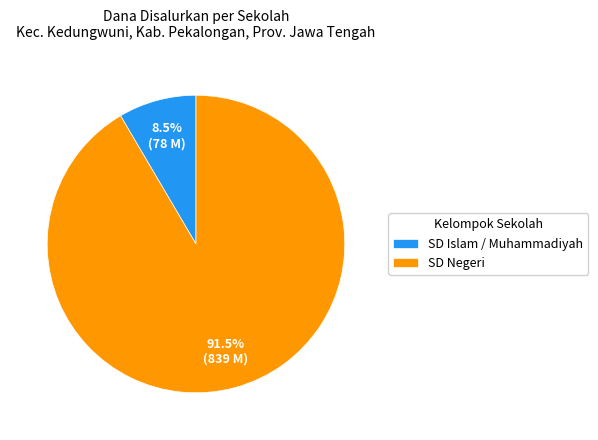

How many slices are in this pie chart?

2